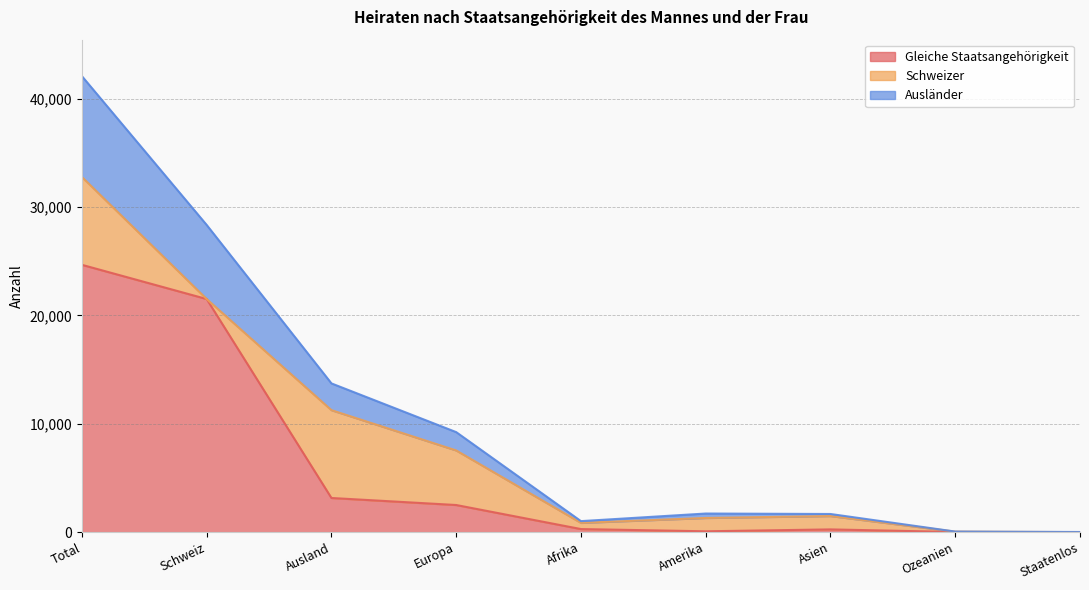

How many values in the Gleiche Staatsangehörigkeit series are below 289?

4